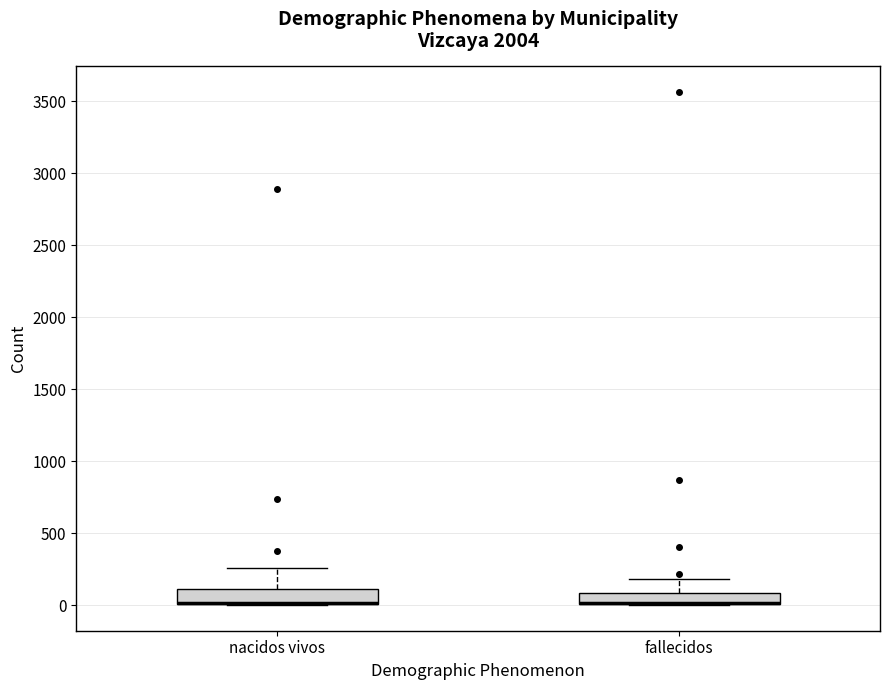

Where does the upper whisker of the box for fallecidos end on the y-axis? The values are not printed on the chart, so give them approximately, as read against the axis.

200